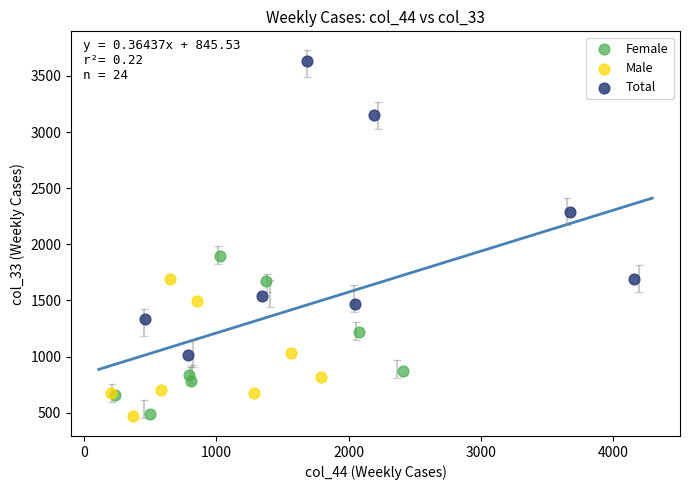

Which series reaches the maximum Y coordinate?

Total